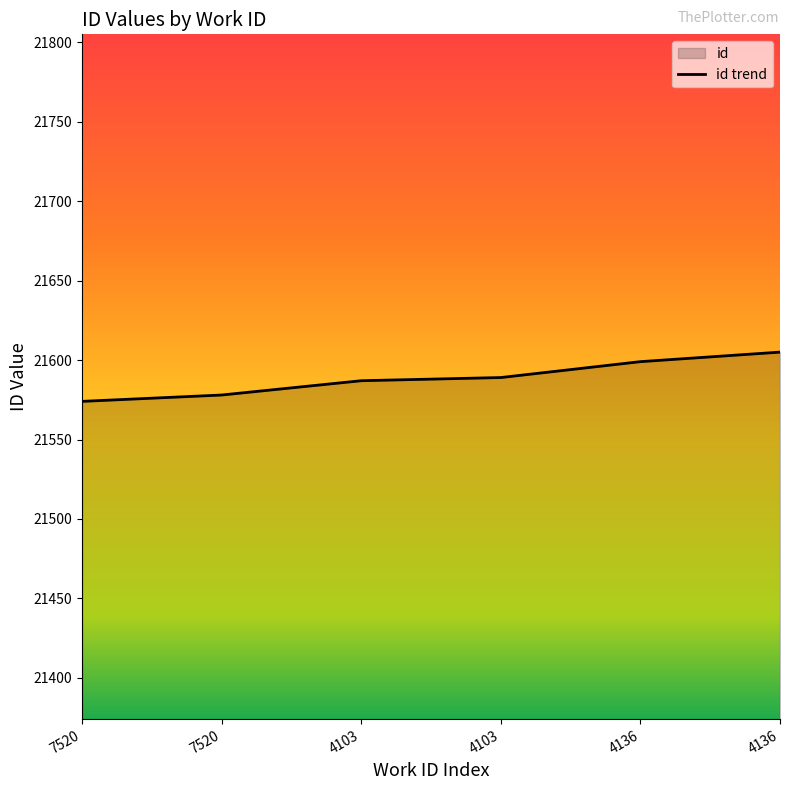

Which label corresponds to the smallest value in the chart?

7520